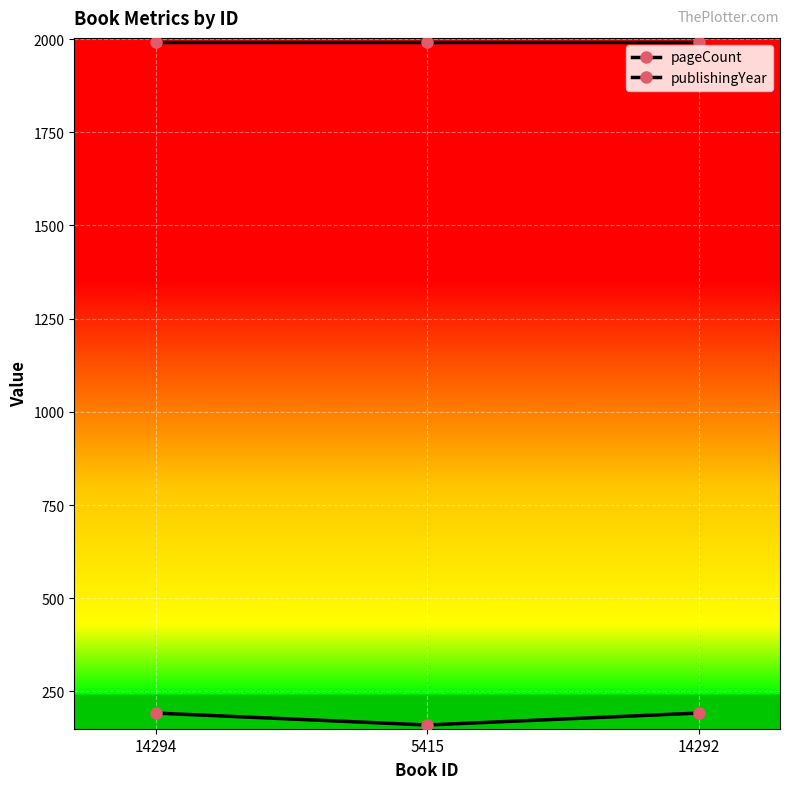

Does the chart have visible grid lines?

Yes